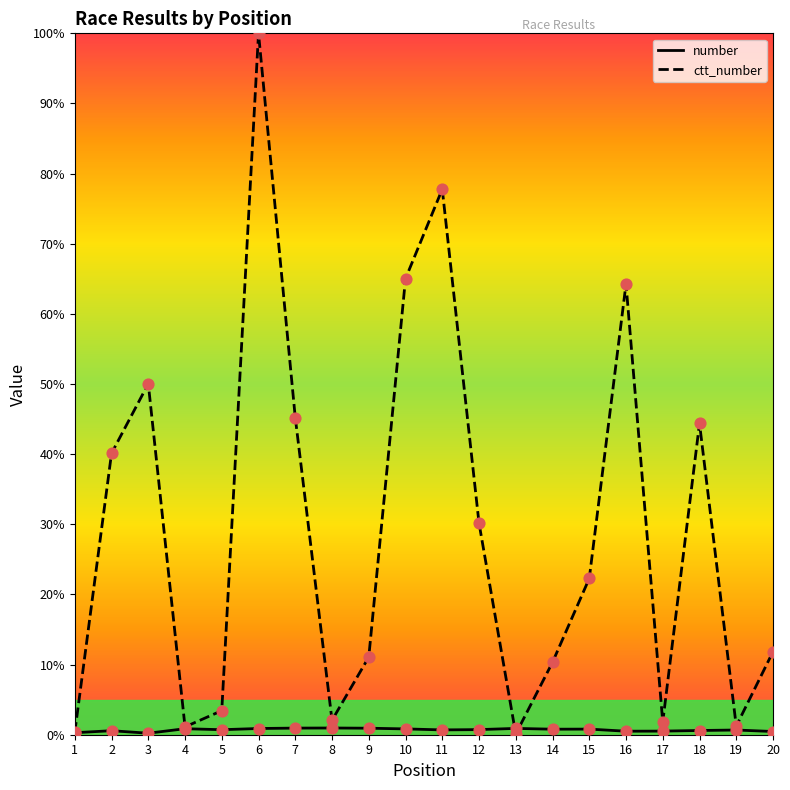

Which series has the largest total across all categories?

ctt_number